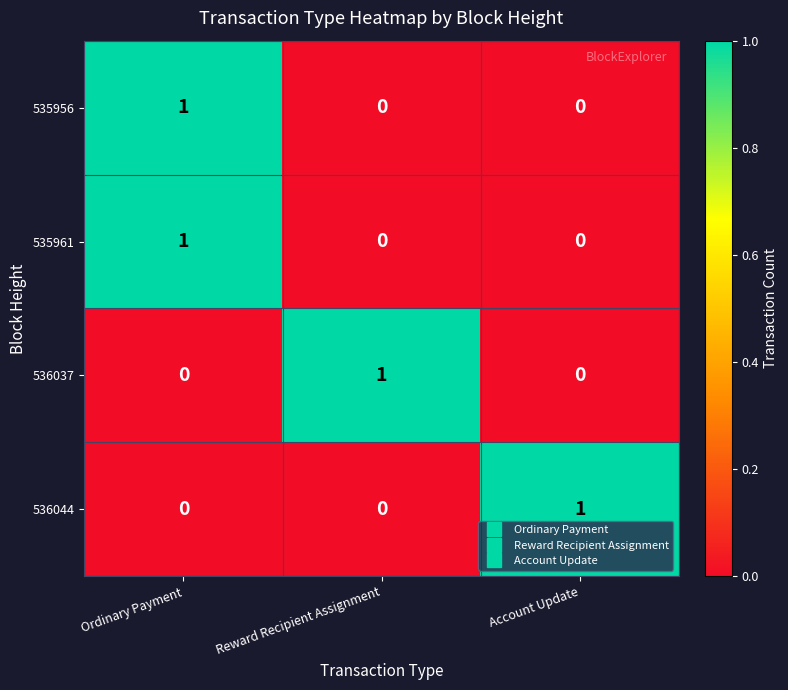

The 536044 series shows 1 at Account Update. True or false?

True